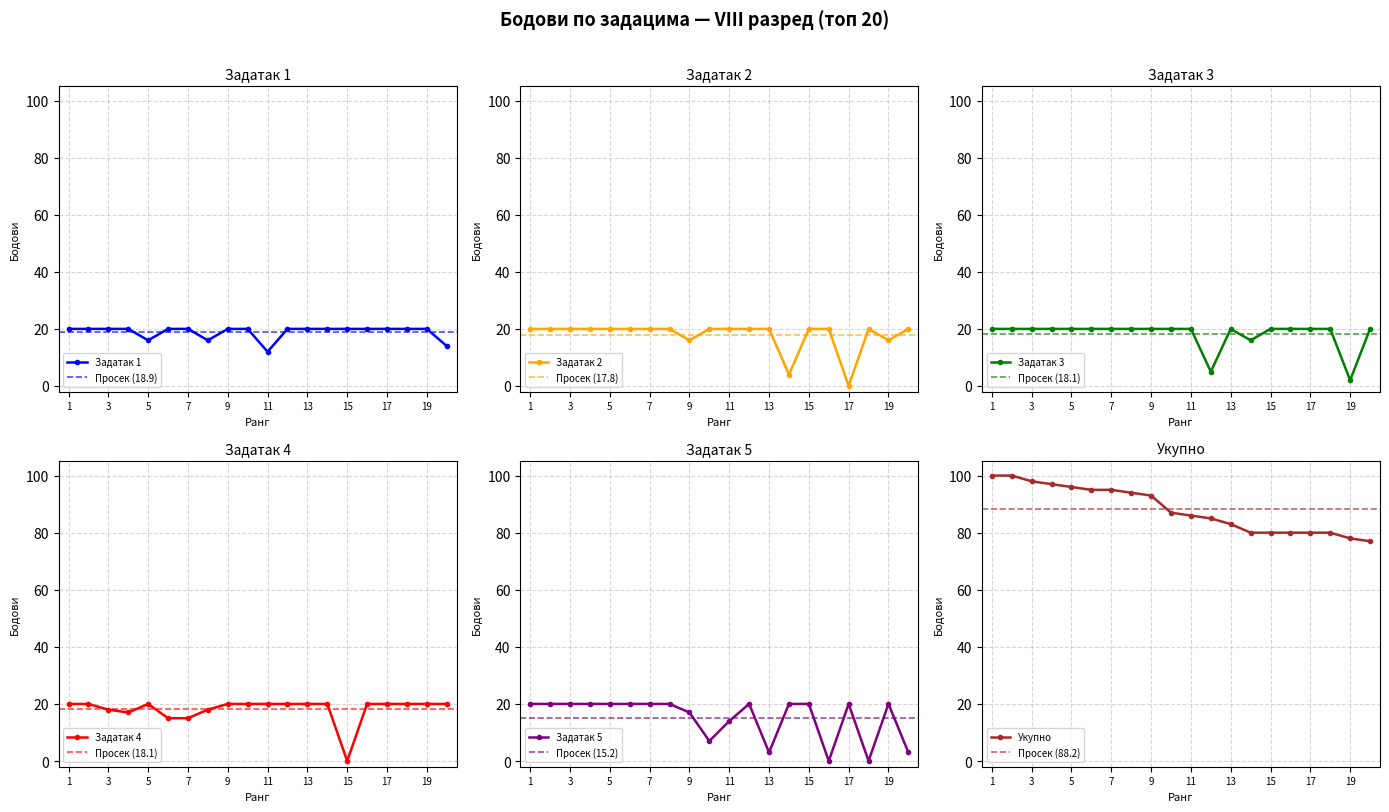

Rank the series by their maximum value, from lowest to highest.

Задатак 1, Задатак 2, Задатак 3, Задатак 4, Задатак 5, Укупно